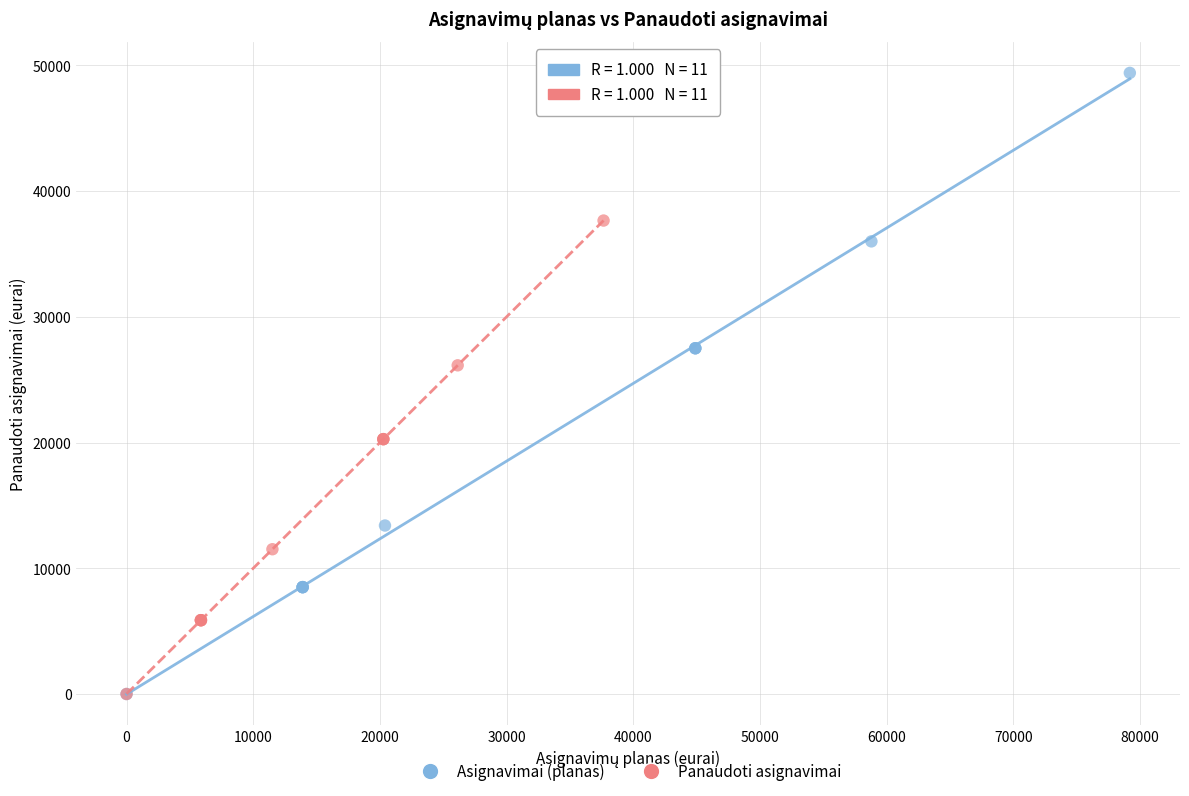

Which series reaches the maximum Y coordinate?

Asignavimai (planas)